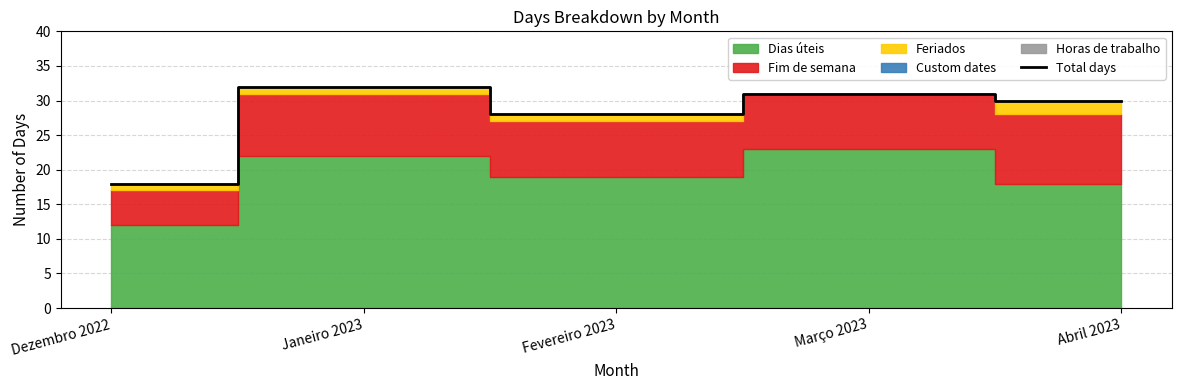

What value does the data have at Abril 2023, to the nearest 5?

30